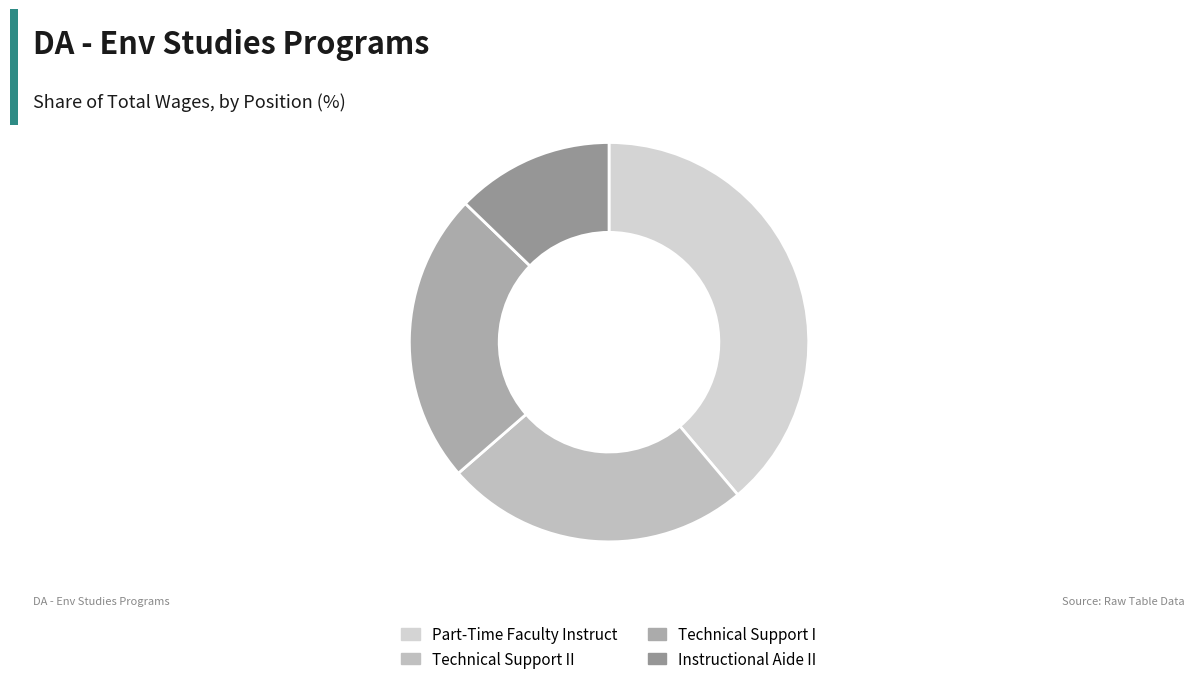

Which category has the smallest portion of the pie?

Instructional Aide II